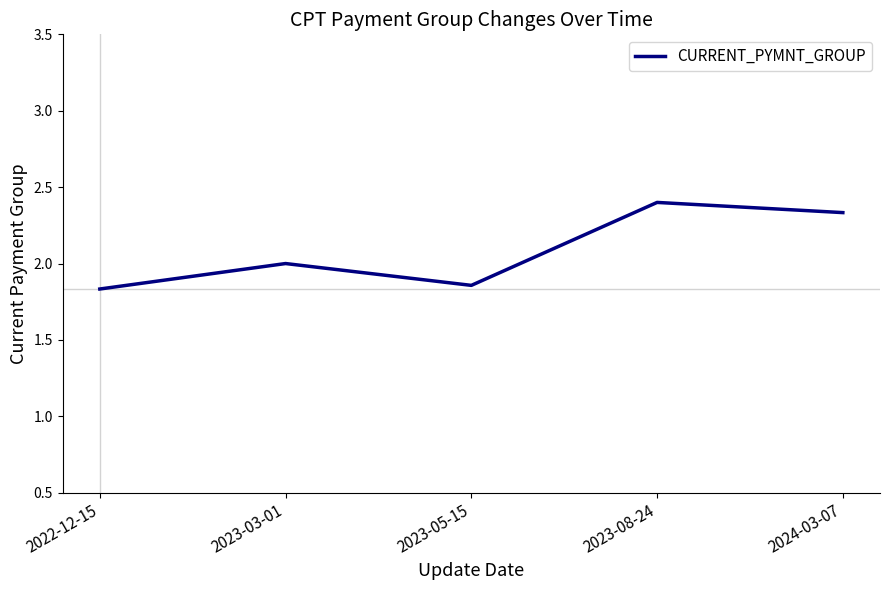

How many values are between 1 and 2?

3